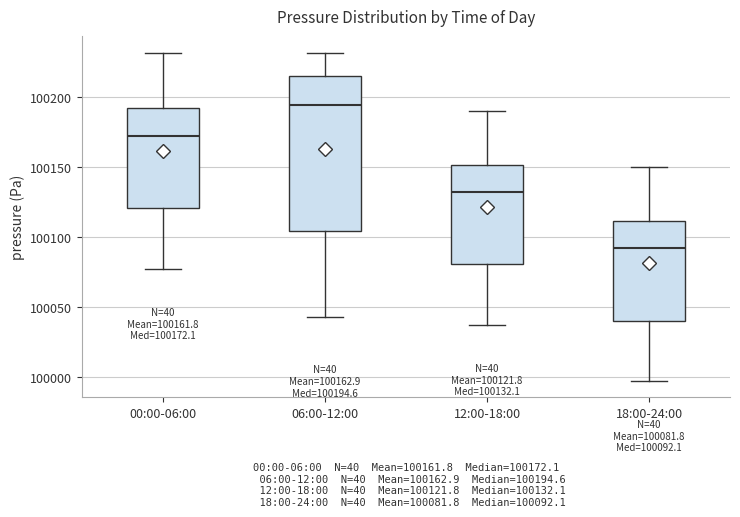

Which box is the tallest, from its lower edge to its upper edge?

06:00-12:00